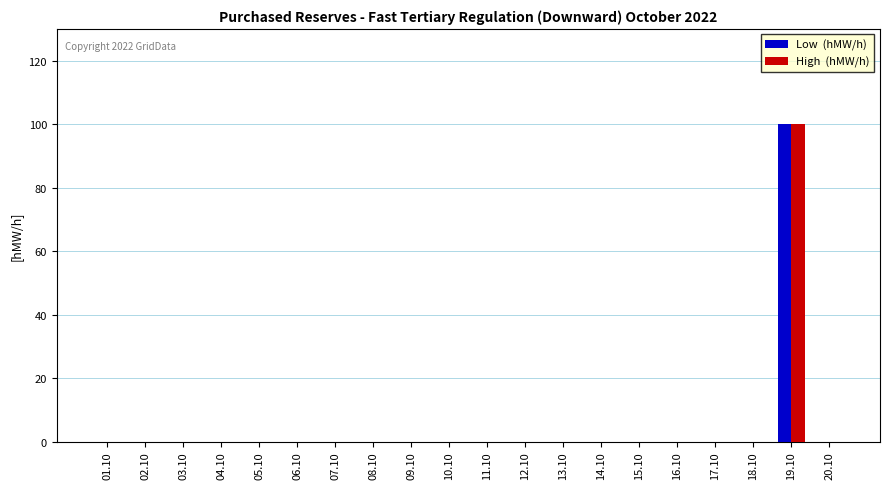

At which category is the sum across all series the highest?

19.10